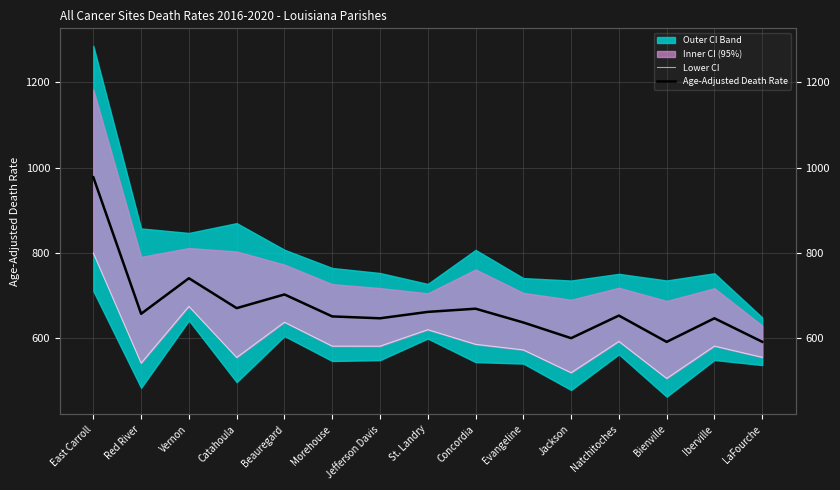

How many values in the Age-Adjusted Death Rate series are below 653?

7